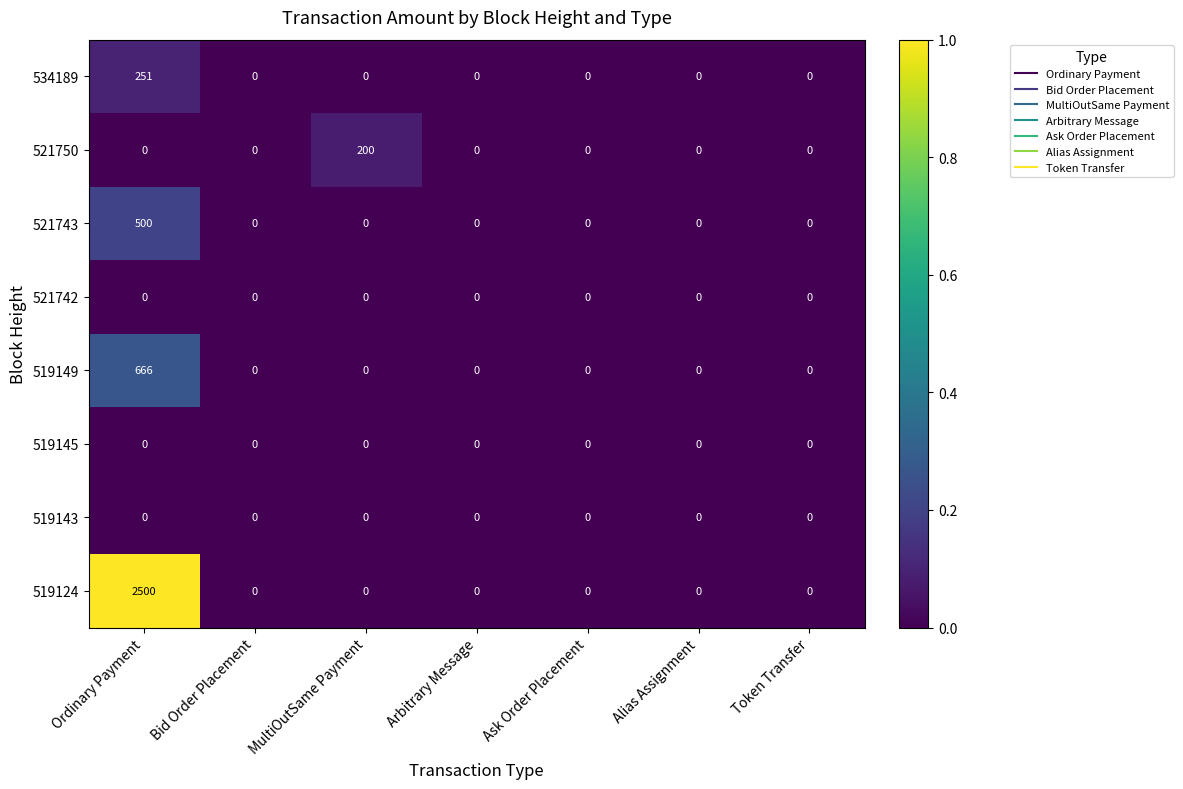

What is the spread (max minus min) of values at MultiOutSame Payment?

200